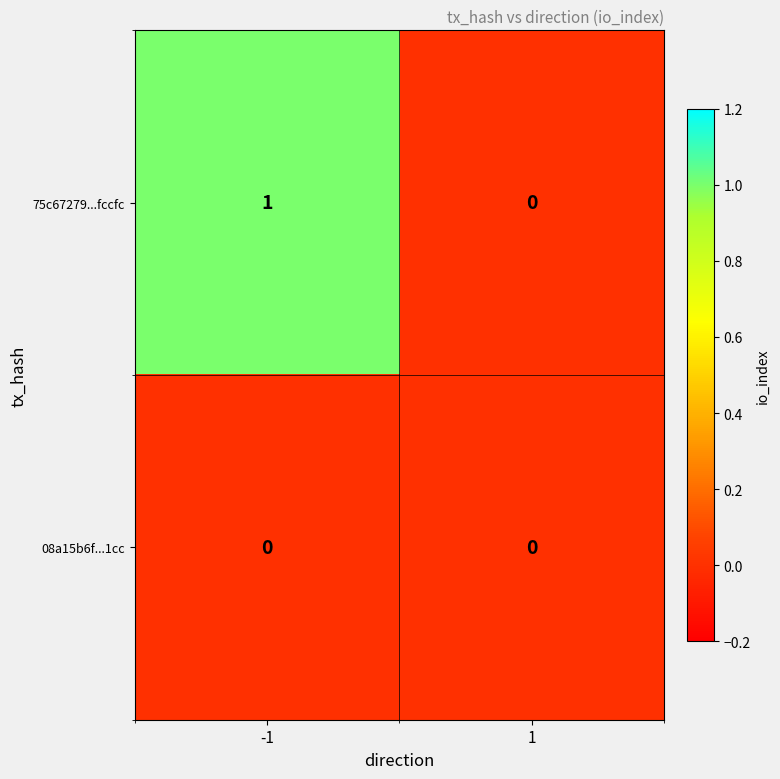

Is it true that 75c67279...fccfc equals 2 at -1?

False